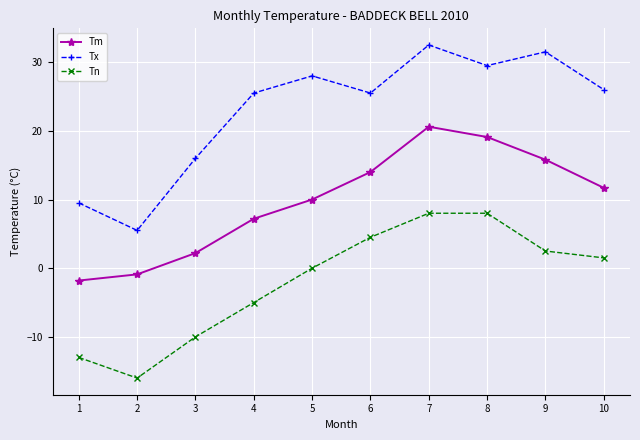

True or false: Tm and Tx cross at least once.

False